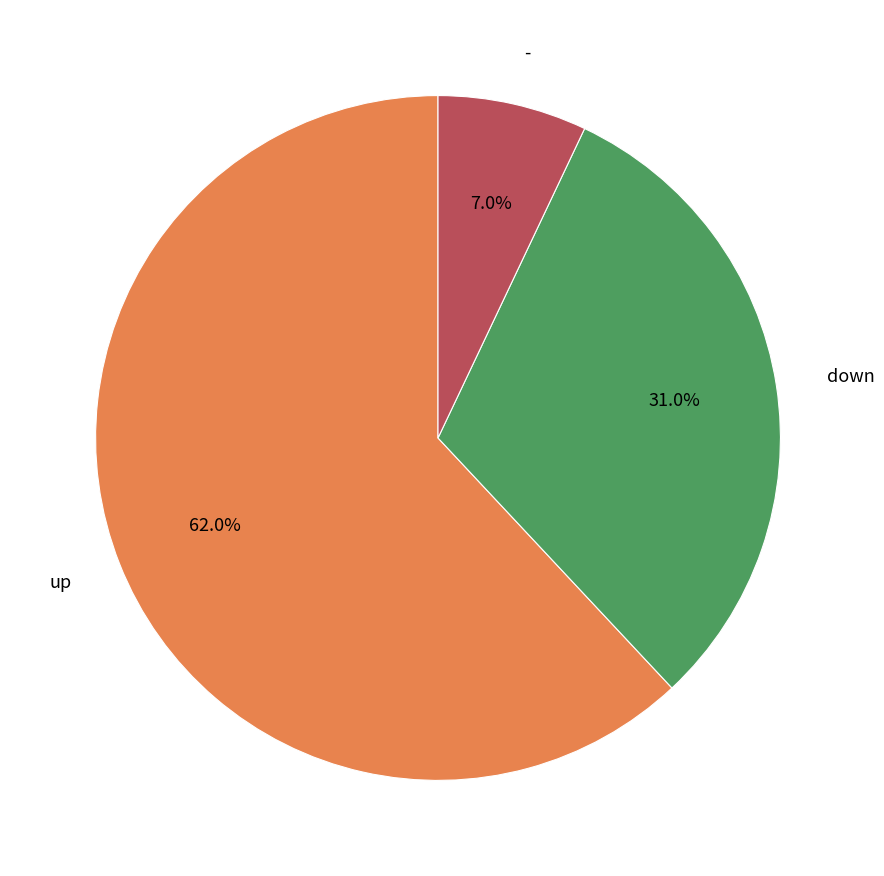

Is there any slice that represents more than half of the pie?

Yes